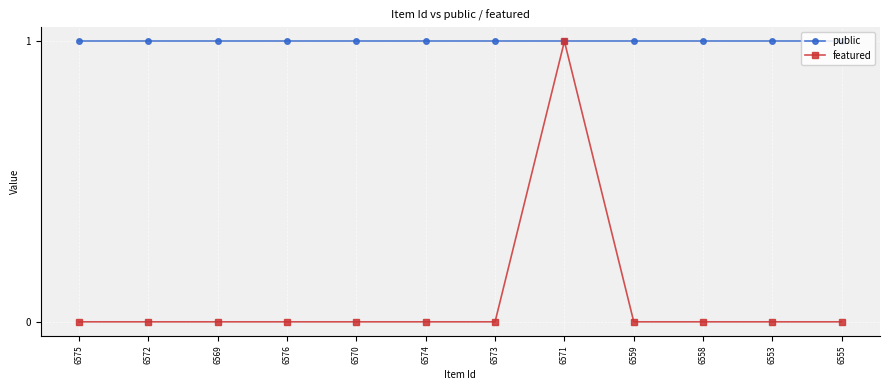

Which category has the highest value in the featured series?

6571